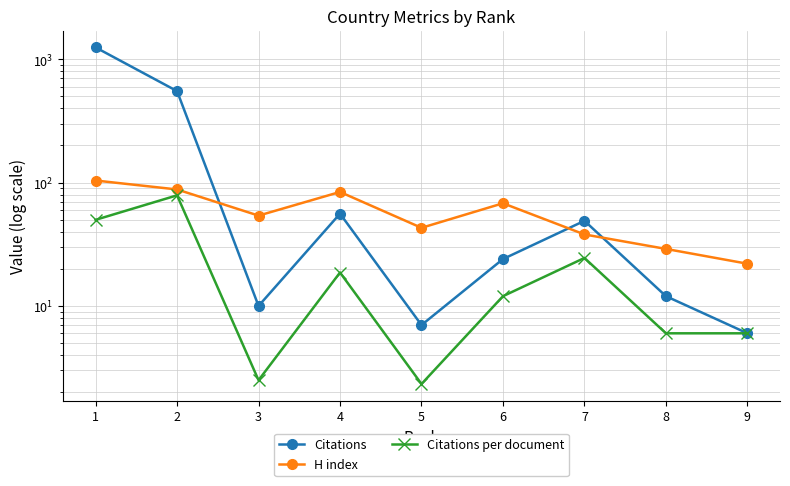

Is the value of H index at 8 greater than the value of Citations at 8?

Yes